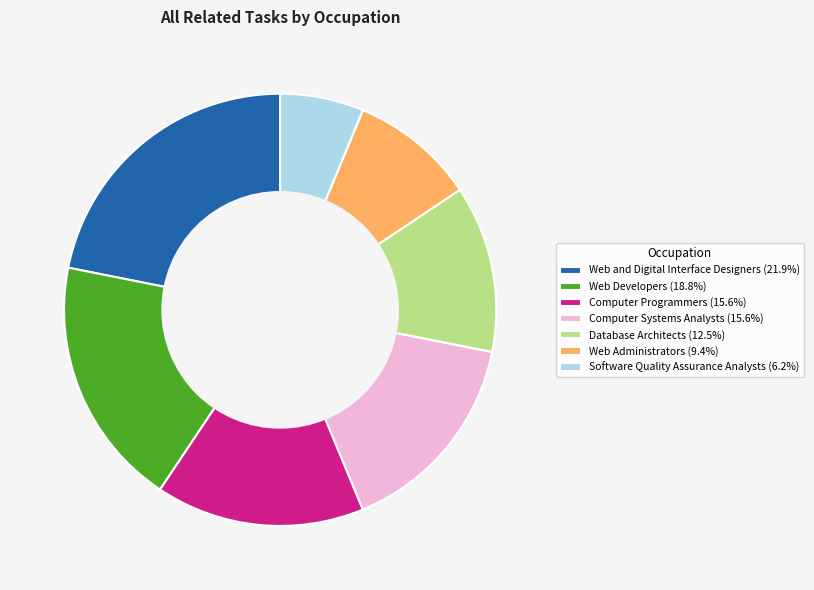

Combined, do Computer Systems Analysts (15.6%) and Web Administrators (9.4%) account for over 50%?

No